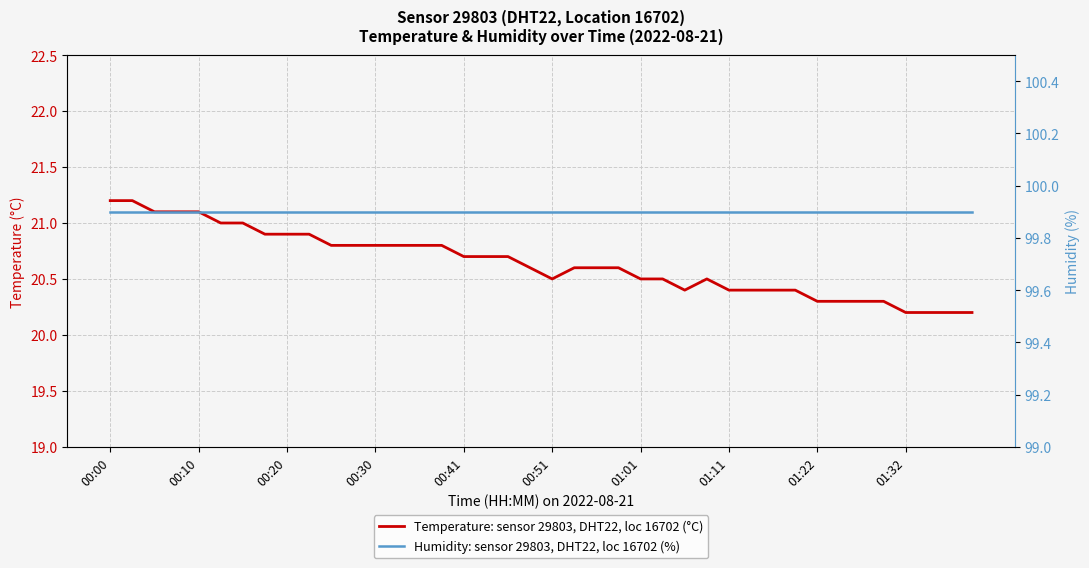

Which series has the largest range (max minus min)?

Temperature: sensor 29803, DHT22, loc 16702 (°C)